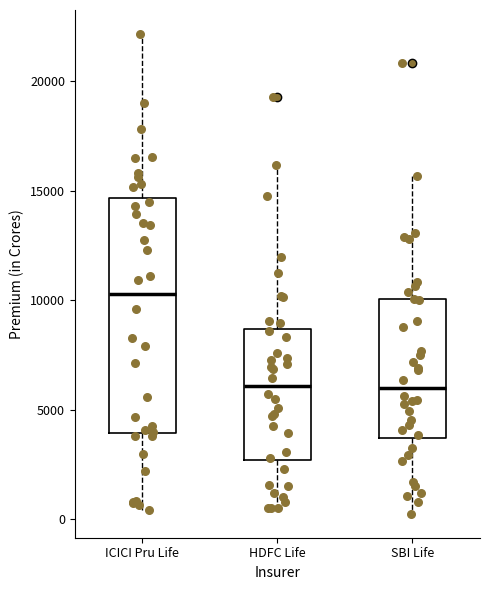

Reading left to right, transcribe this box plot: for each box, give where its median line is, the range the box spans, and where its two whiskers end, as read against the y-axis. The values are not printed on the chart, so give them approximately, as read against the axis.

ICICI Pru Life: median 10500, box 4000 to 14500, whiskers 500 to 22000
HDFC Life: median 6000, box 2500 to 8500, whiskers 500 to 16000
SBI Life: median 6000, box 3500 to 10000, whiskers 500 to 15500